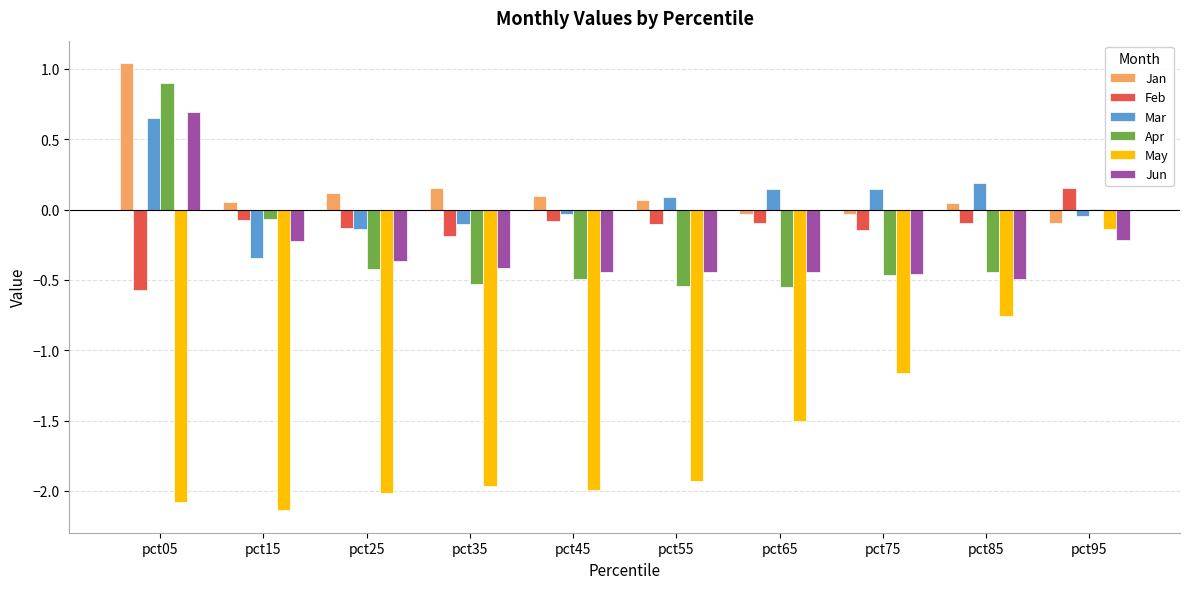

Between pct25 and pct85, which series saw the biggest shift?

May